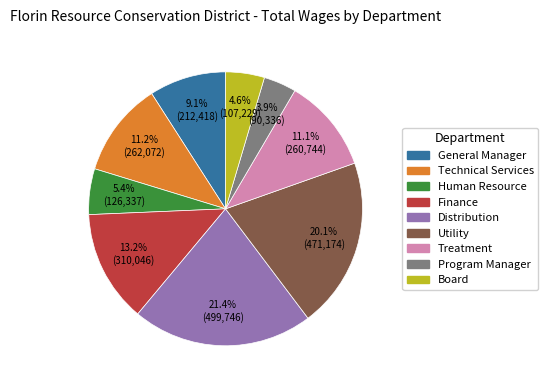

To the nearest percent, what is the combined percentage of Technical Services and Treatment?

22%